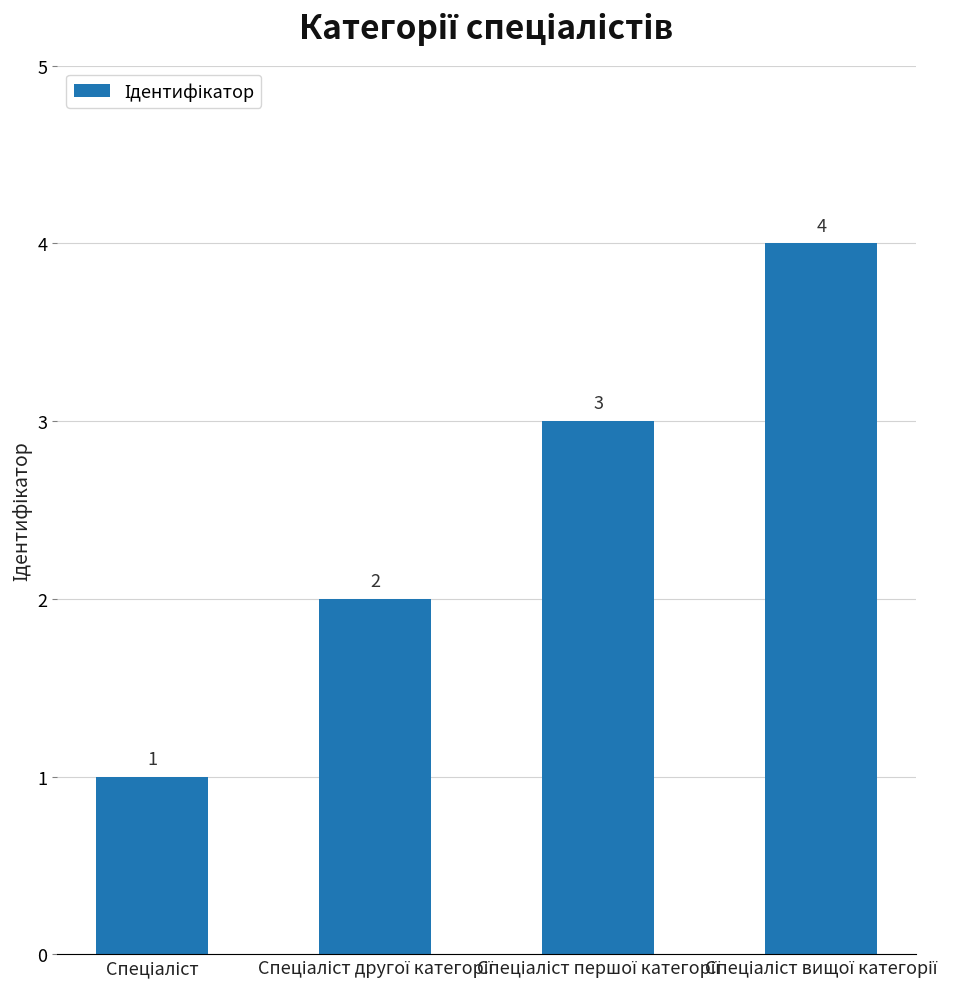

How many values are below 3?

2